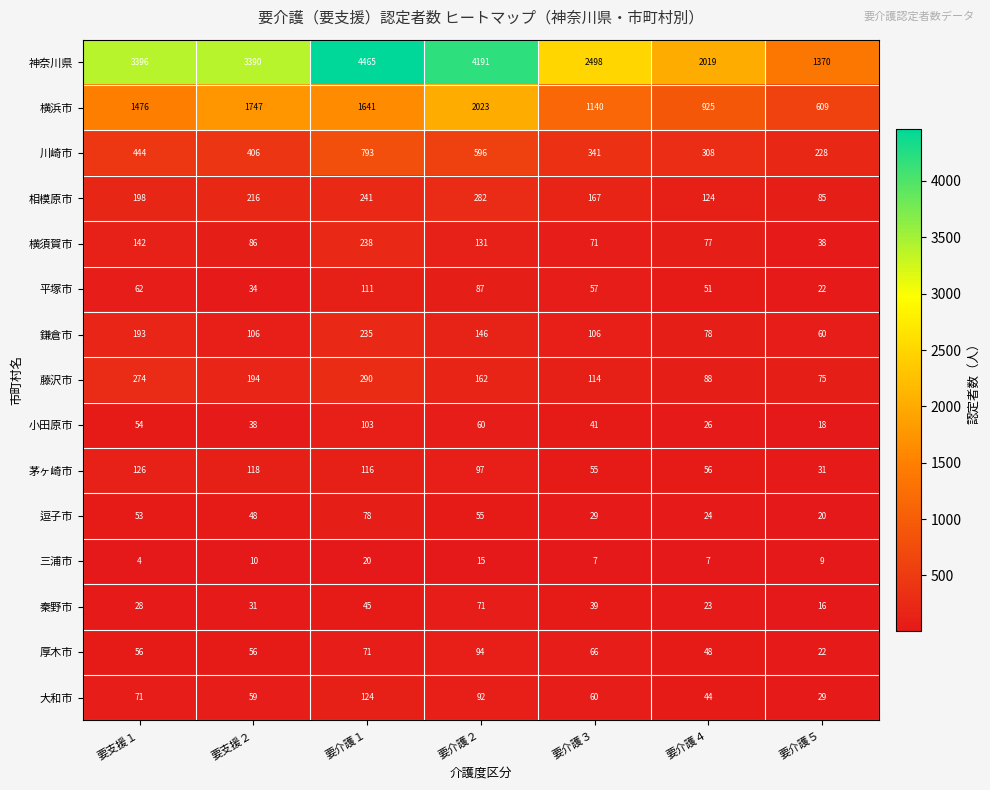

Which series has the largest total across all categories?

神奈川県